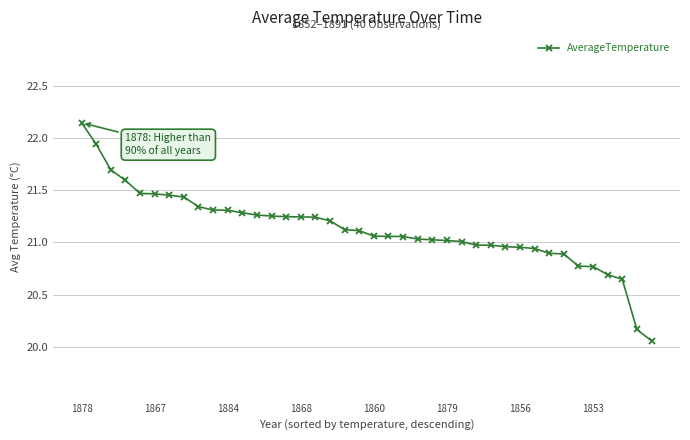

What is the sum of all values?

845.1